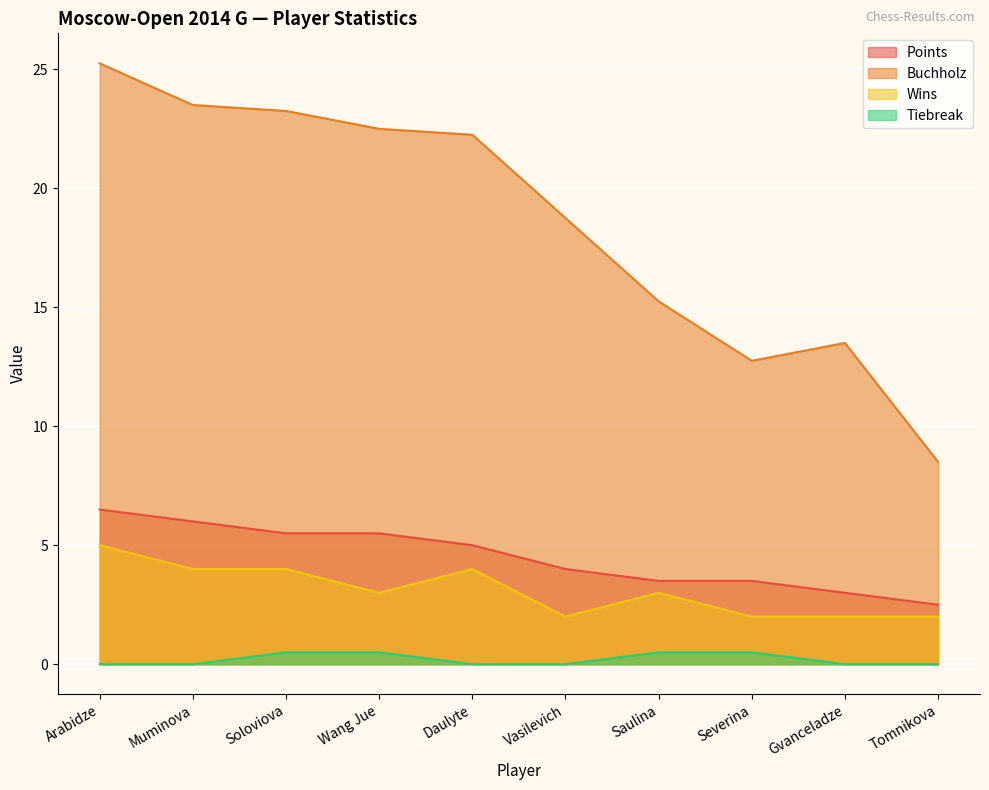

What is the difference between the highest and lowest values at Vasilevich?

18.8